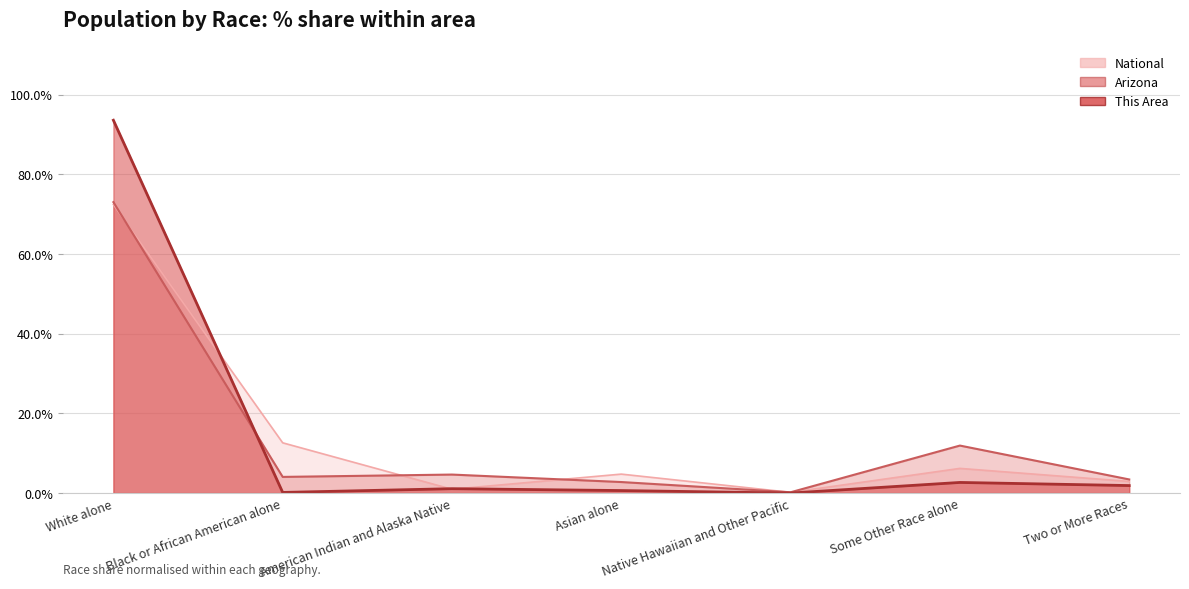

What are all the series names shown in the legend?

National, Arizona, This Area